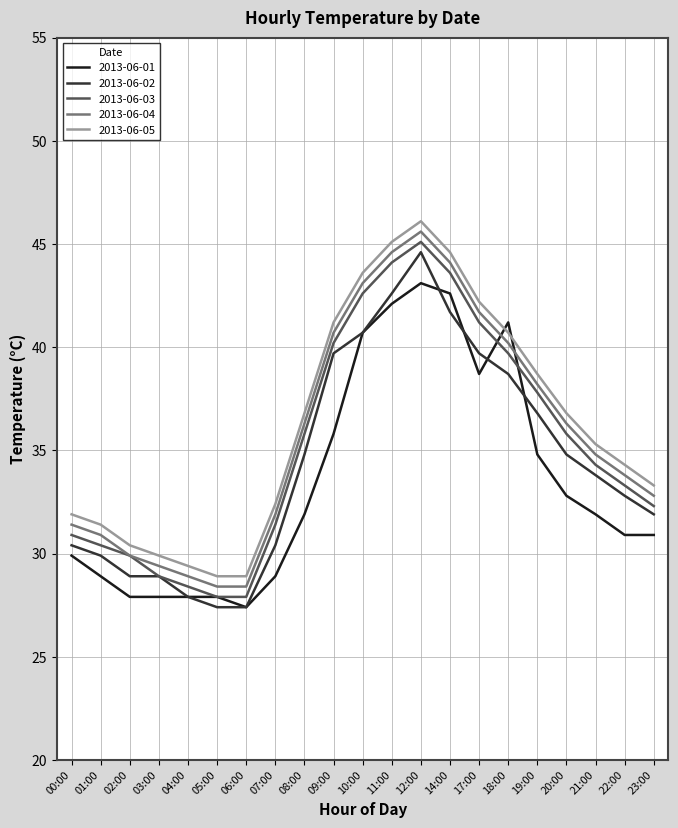

Rank the series by their maximum value, from lowest to highest.

2013-06-01, 2013-06-02, 2013-06-03, 2013-06-04, 2013-06-05